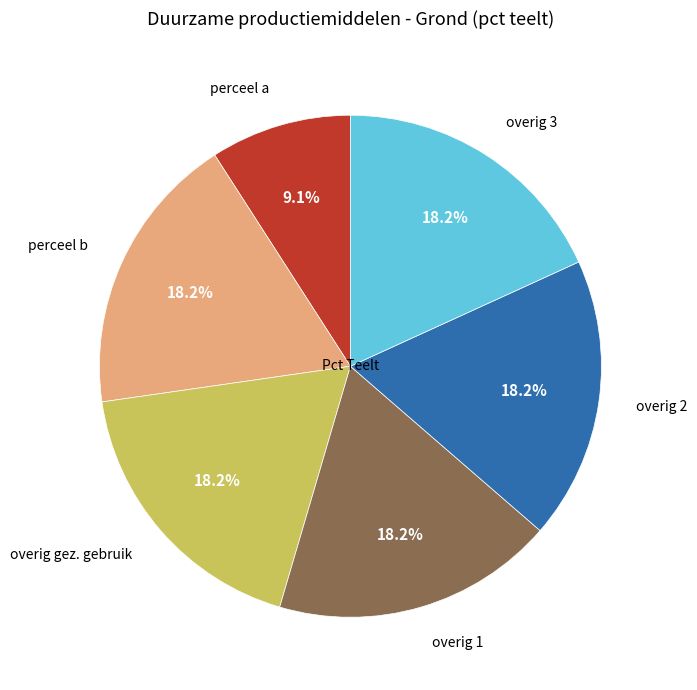

Is there any slice that represents more than half of the pie?

No